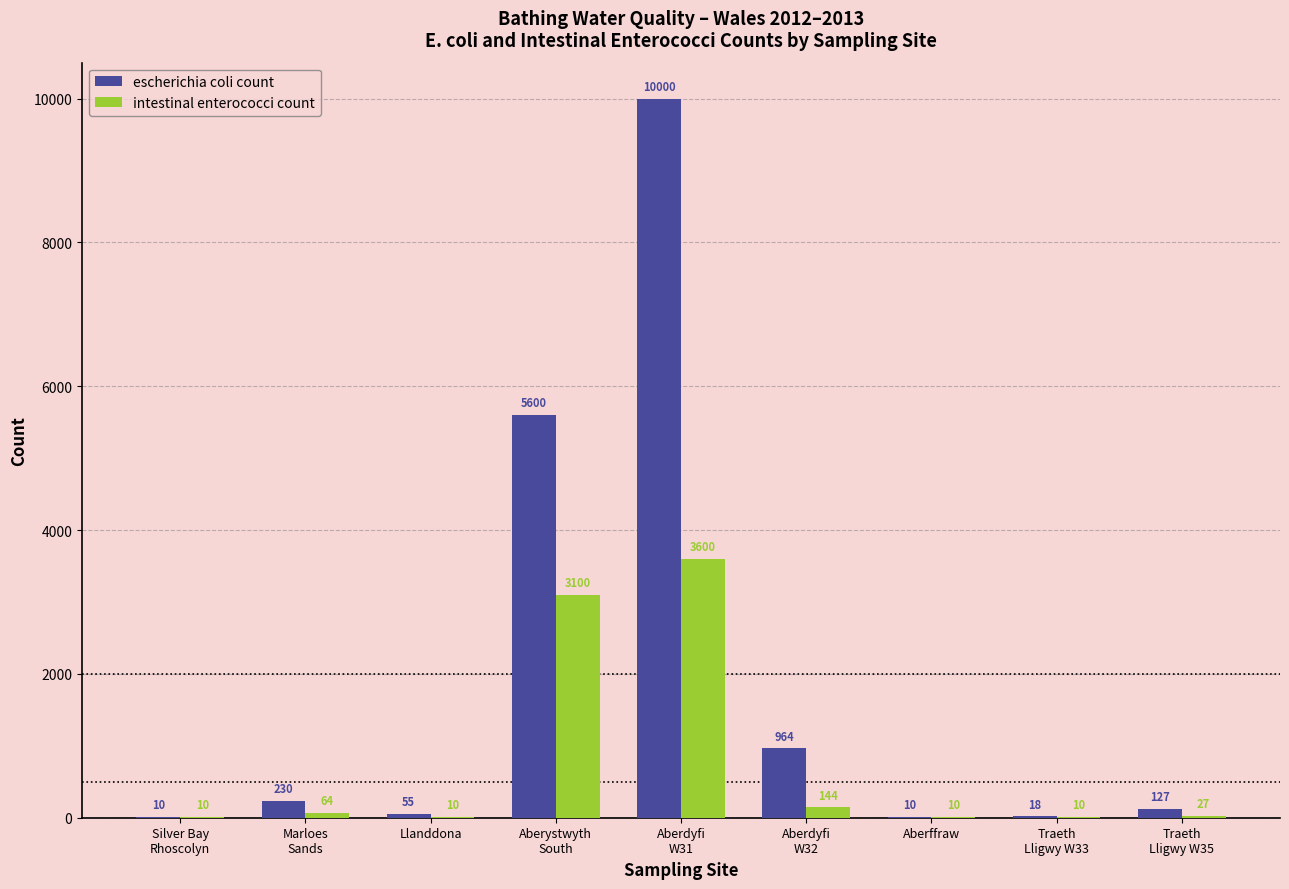

At which label does intestinal enterococci count first exceed 27?

Marloes
Sands